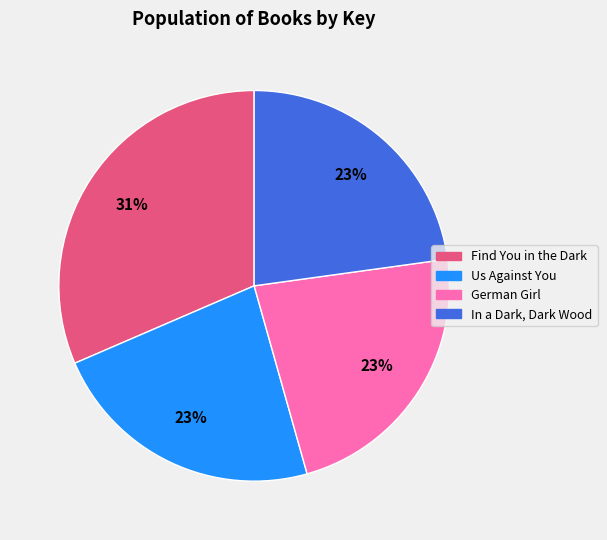

Does Find You in the Dark account for over 50% of the chart?

No